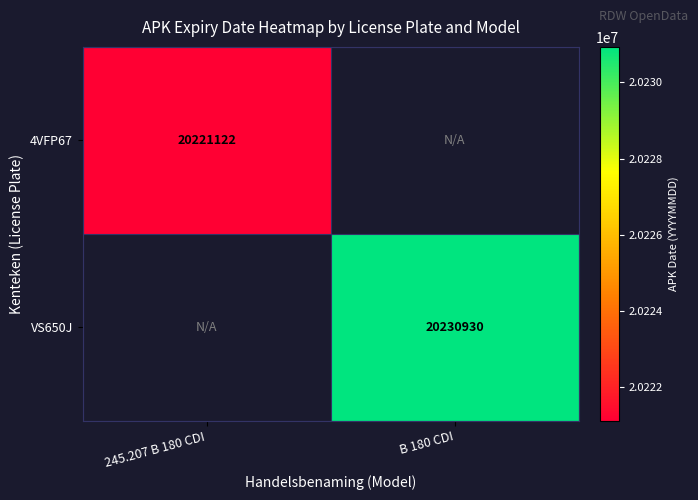

True or false: 4VFP67 has a value of 4680491 at 245.207 B 180 CDI.

False